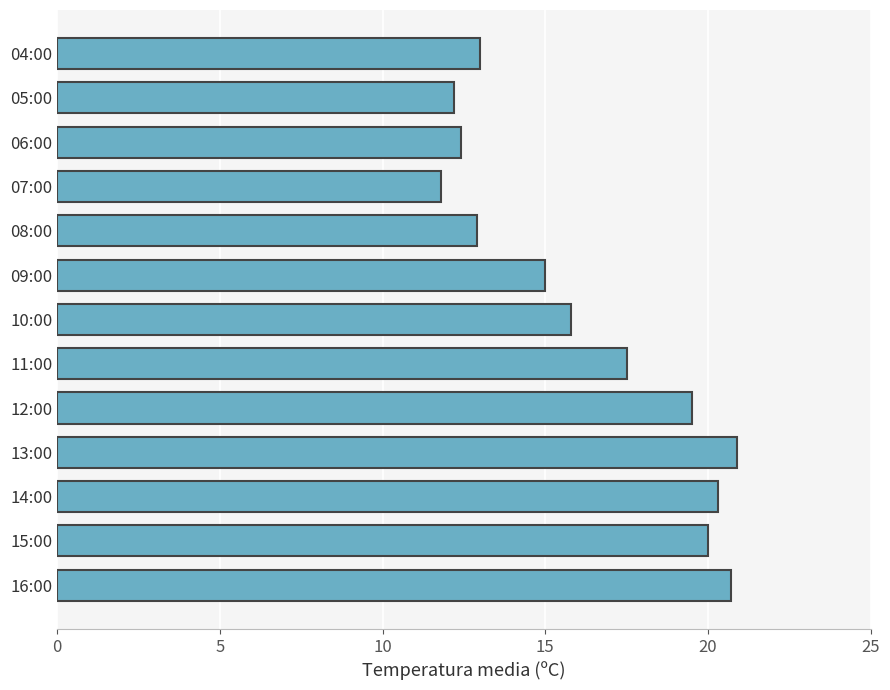

The chart shows a value of 15.0 at 09:00. True or false?

True